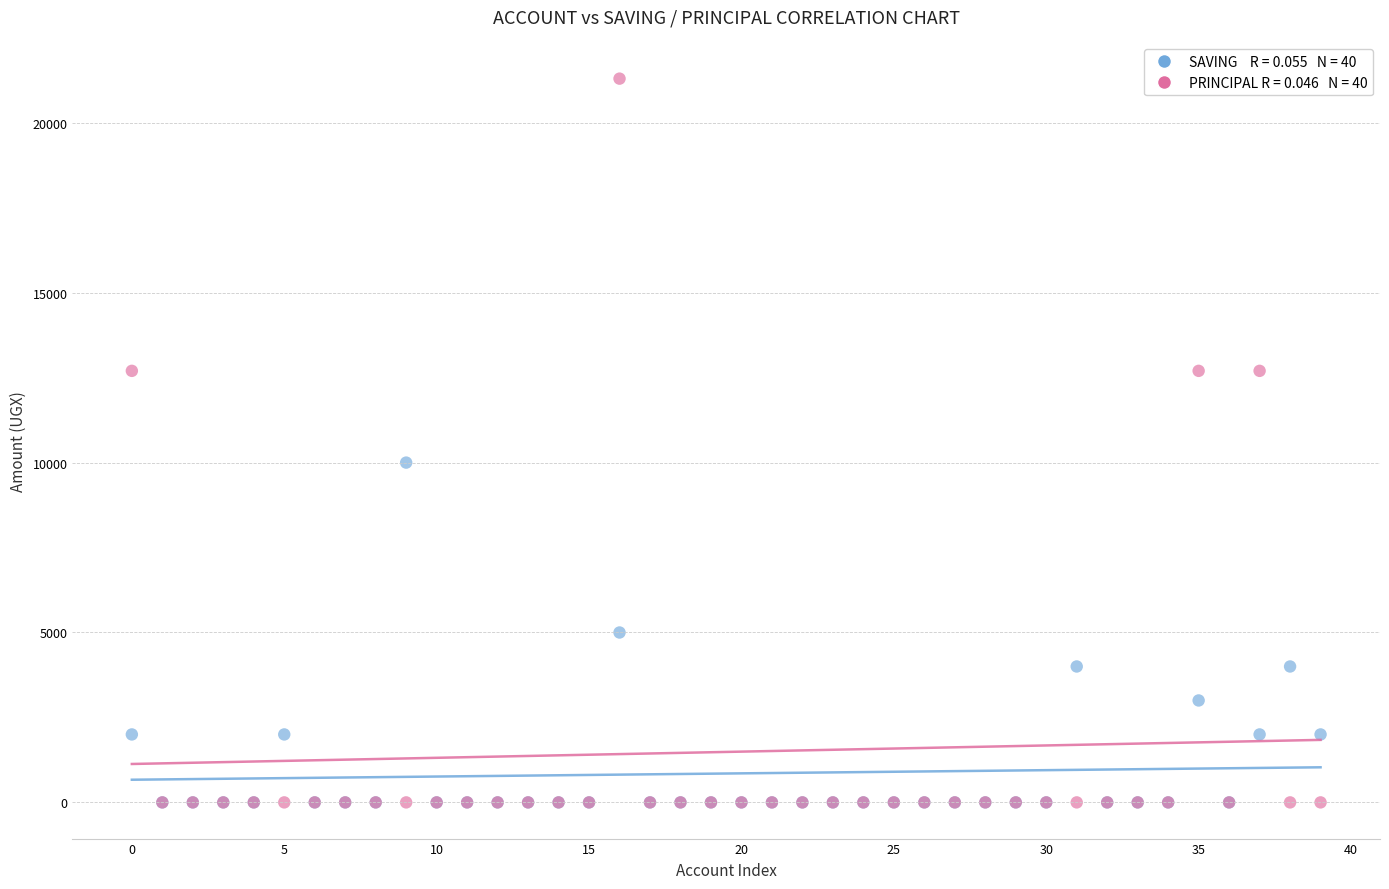

Across all series, what Y value is closest to 10650?

10000